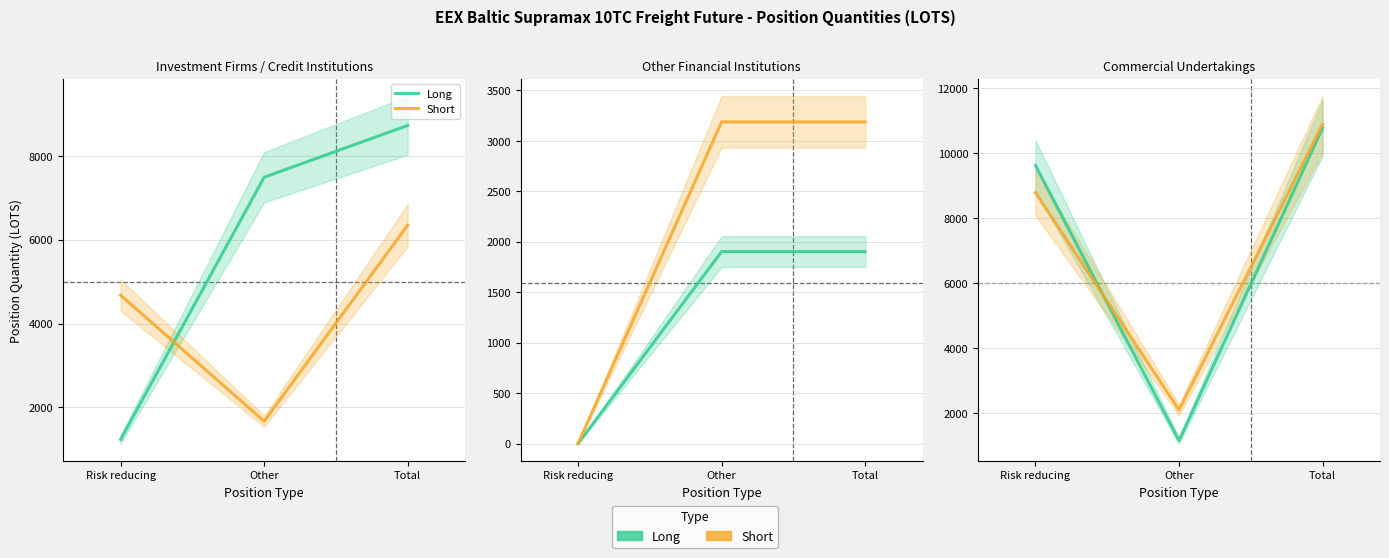

At which label does Short first exceed 8781?

Risk reducing